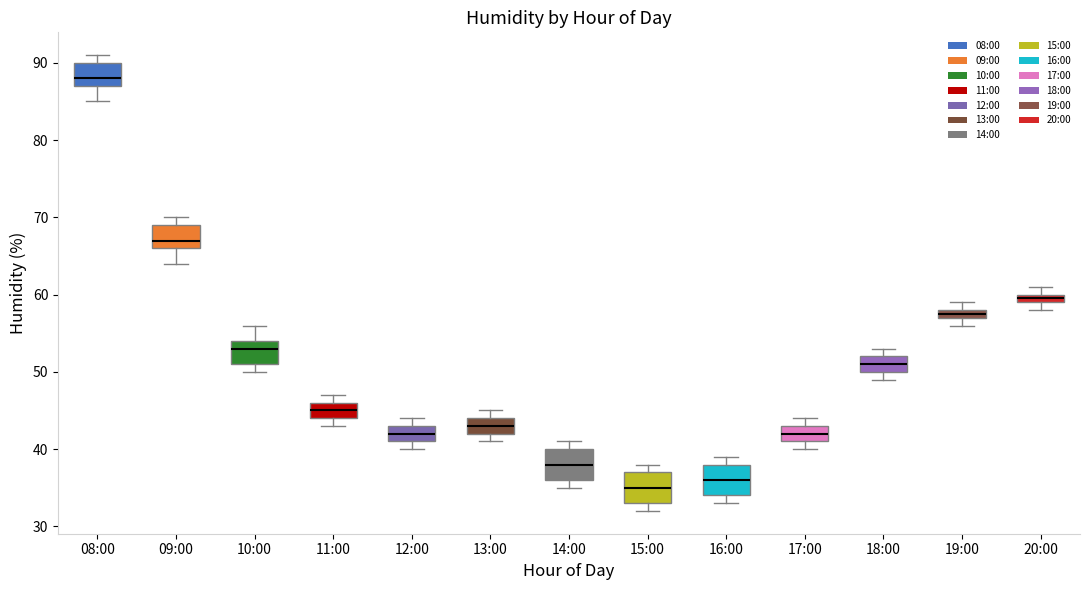

Where does the median line of the box for 12:00 sit on the y-axis? The values are not printed on the chart, so give them approximately, as read against the axis.

42